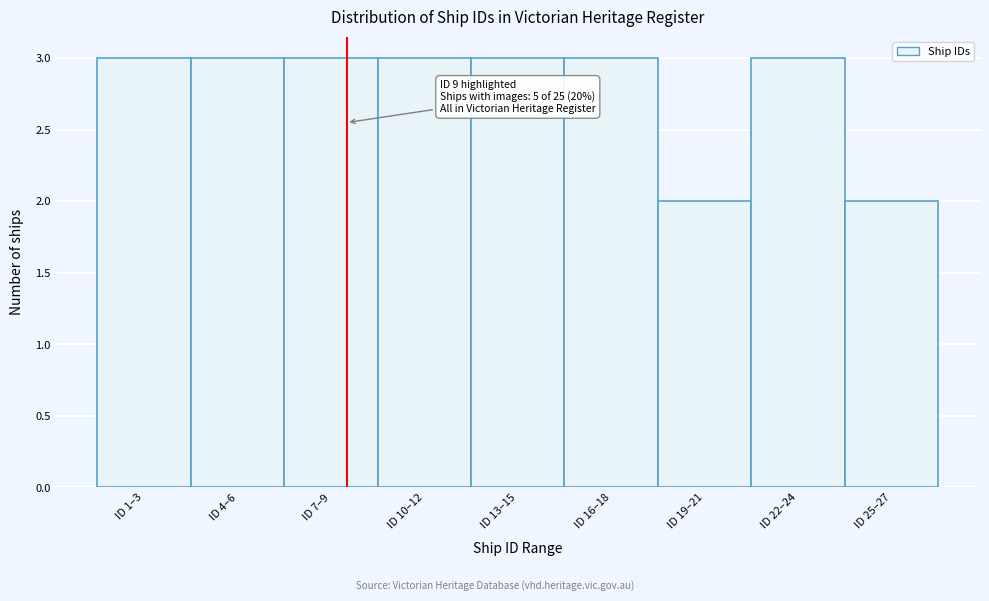

Reading left to right, extract all data points from this chart.

ID 1–3=3	ID 4–6=3	ID 7–9=3	ID 10–12=3	ID 13–15=3	ID 16–18=3	ID 19–21=2	ID 22–24=3	ID 25–27=2